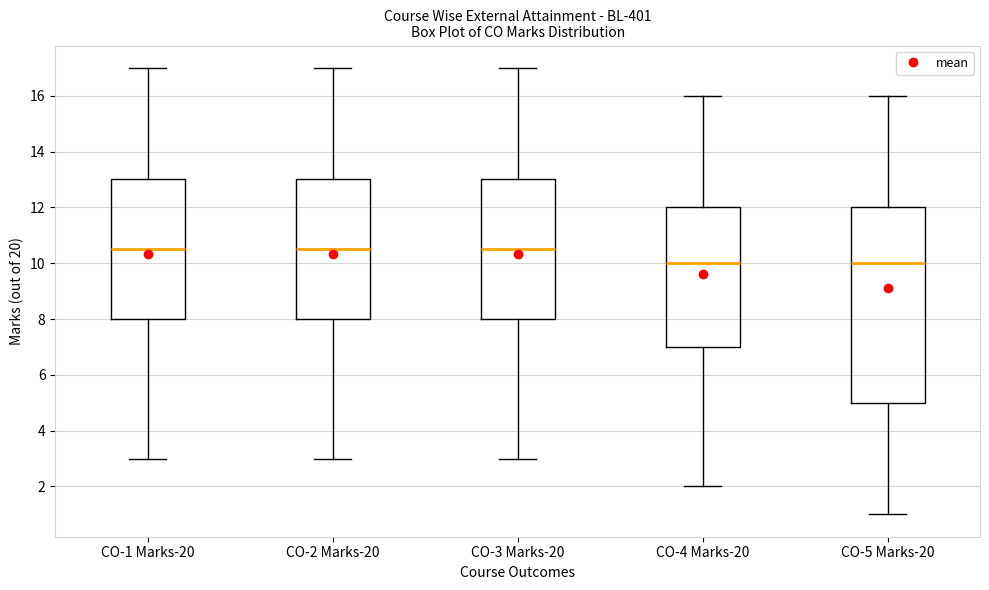

Reading left to right, transcribe this box plot: for each box, give where its median line is, the range the box spans, and where its two whiskers end, as read against the y-axis. The values are not printed on the chart, so give them approximately, as read against the axis.

CO-1 Marks-20: median 10.6, box 8.0 to 13.0, whiskers 3.0 to 17.0
CO-2 Marks-20: median 10.6, box 8.0 to 13.0, whiskers 3.0 to 17.0
CO-3 Marks-20: median 10.6, box 8.0 to 13.0, whiskers 3.0 to 17.0
CO-4 Marks-20: median 10.0, box 7.0 to 12.0, whiskers 2.0 to 16.0
CO-5 Marks-20: median 10.0, box 5.0 to 12.0, whiskers 1.0 to 16.0